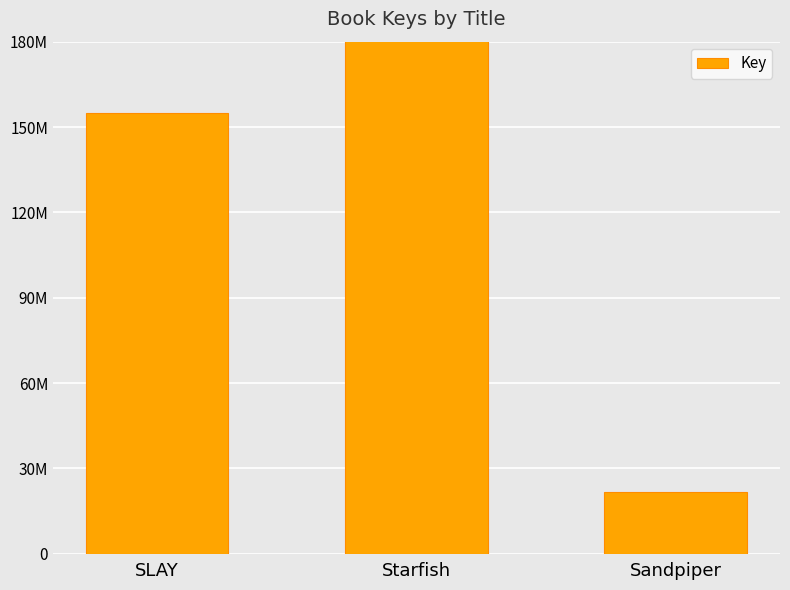

What is the average value?

762480648